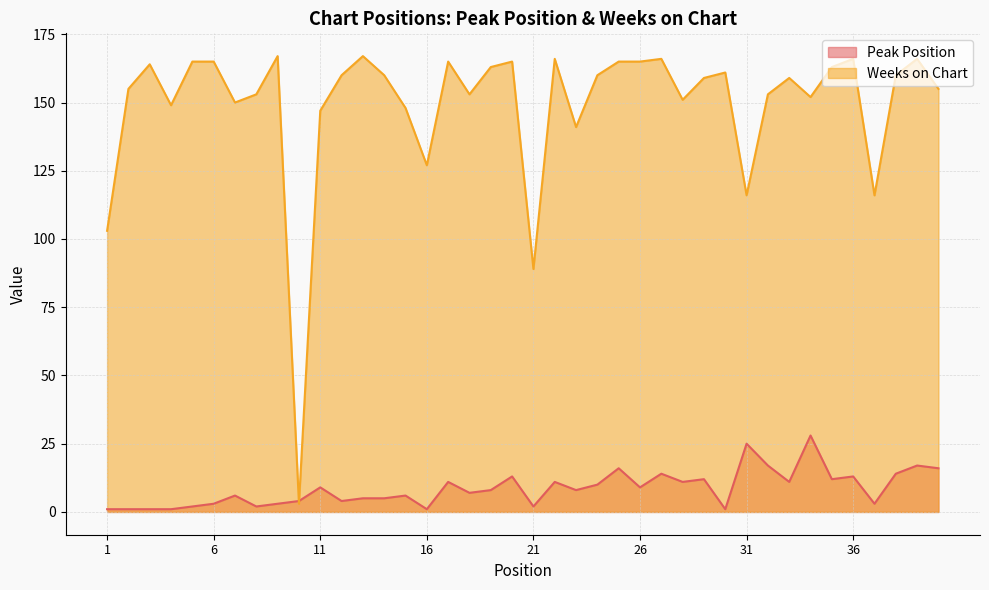

What is the value of the Peak Position point at the 1st from the left?

1